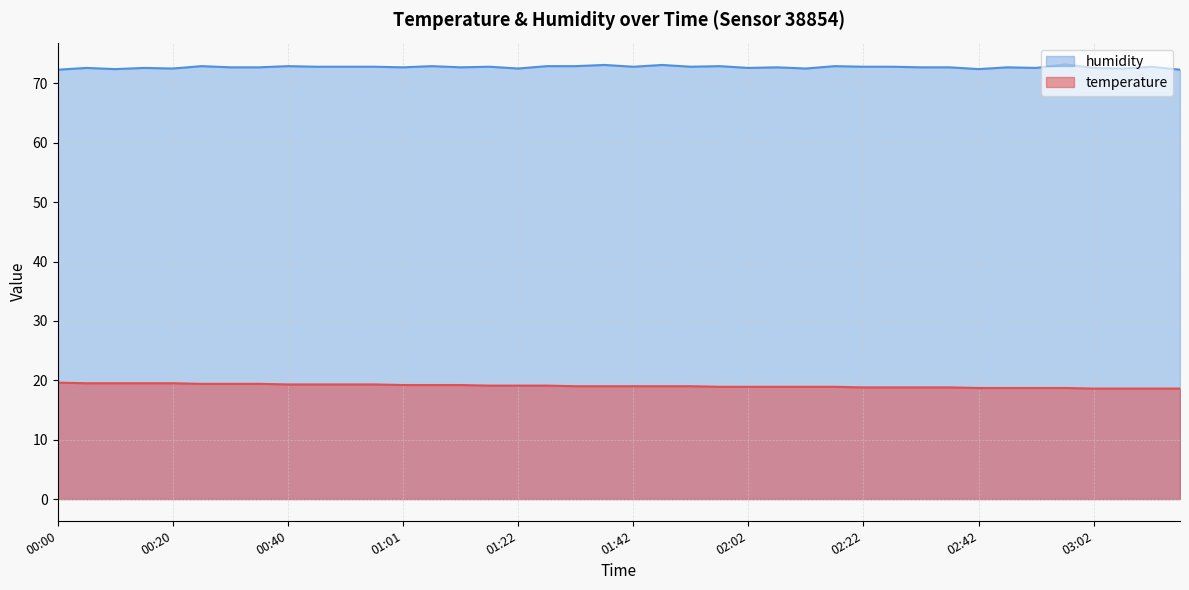

Which series changed the most between 00:35 and 02:22?

temperature